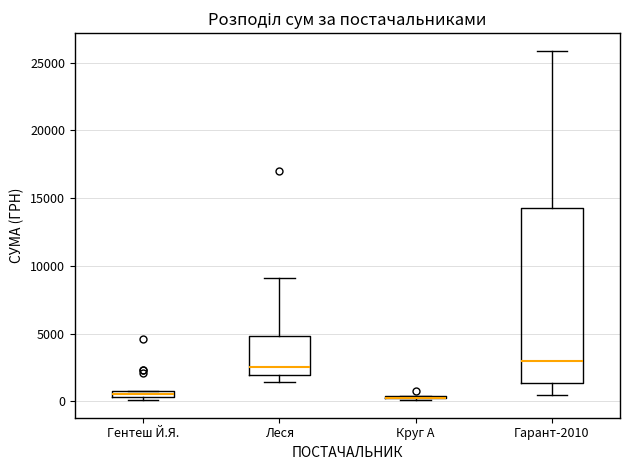

Where is the upper edge of the box for Леся on the y-axis? The values are not printed on the chart, so give them approximately, as read against the axis.

5000